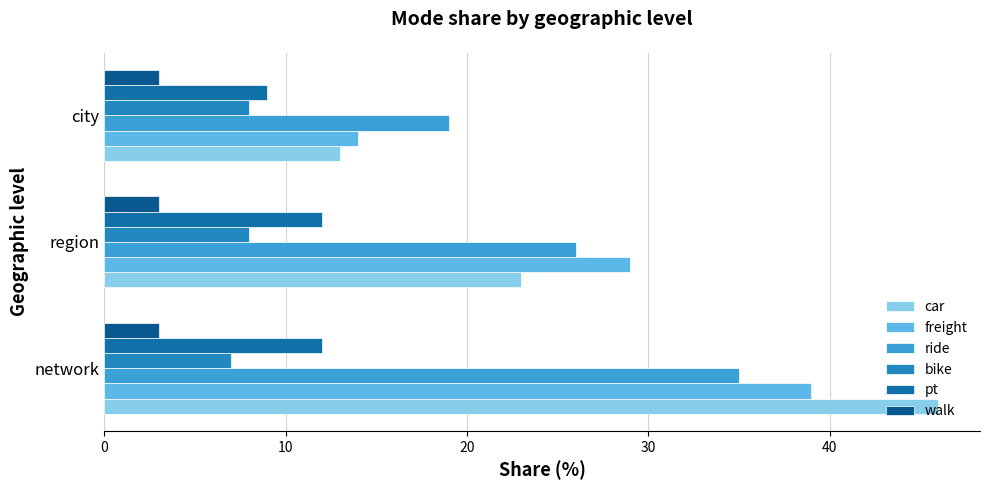

Reading left to right, list all the values displayed in this chart.

car: 46.0	23.0	13.0
freight: 39.0	29.0	14.0
ride: 35.0	26.0	19.0
bike: 7.0	8.0	8.0
pt: 12.0	12.0	9.0
walk: 0.1	0.1	0.1